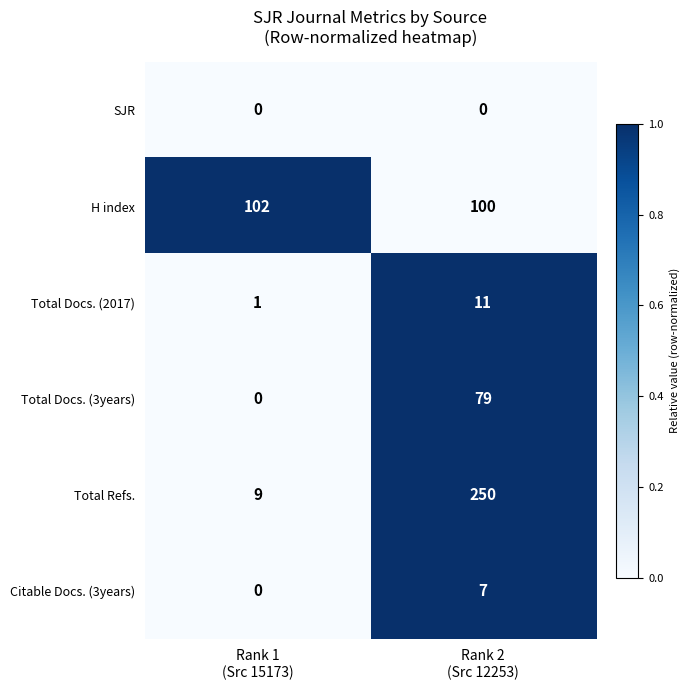

What is the spread (max minus min) of values at Rank 2
(Src 12253)?

250